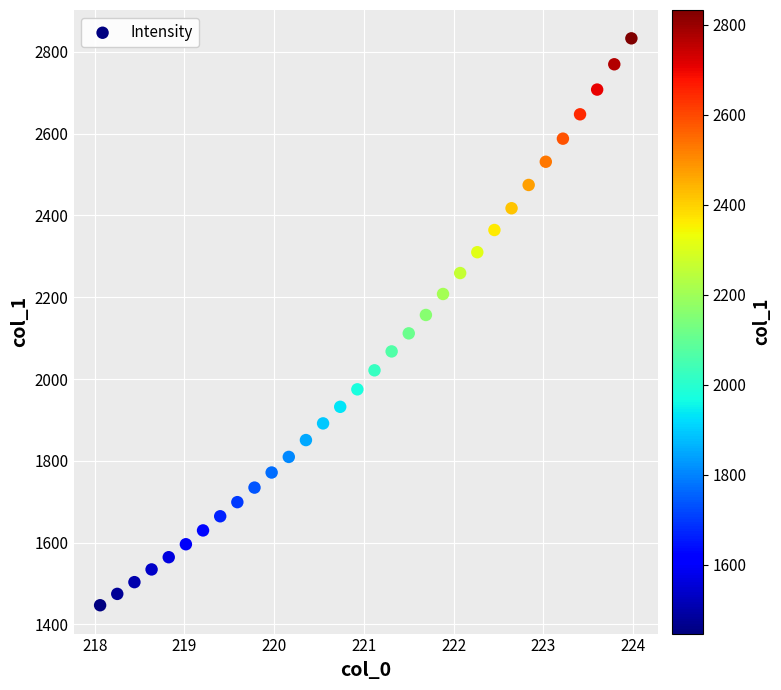

What is the range of Y values (max minus min)?

1386.5